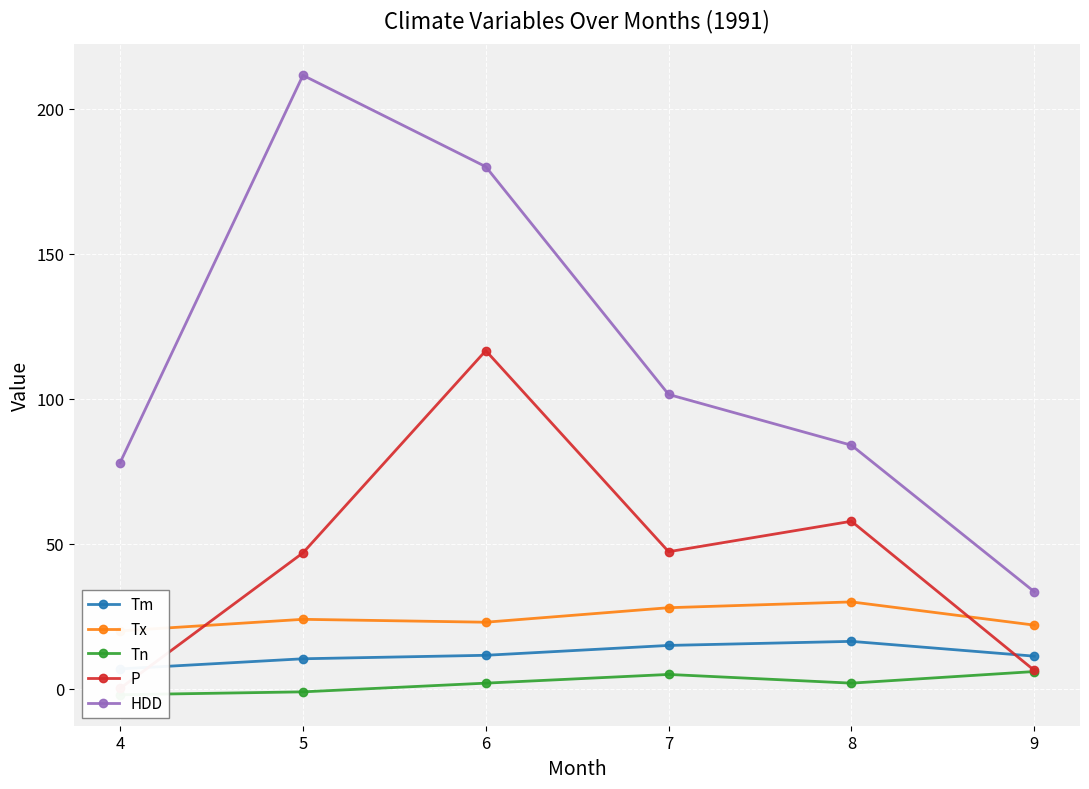

What is the difference between the highest and lowest values at 9?

27.5